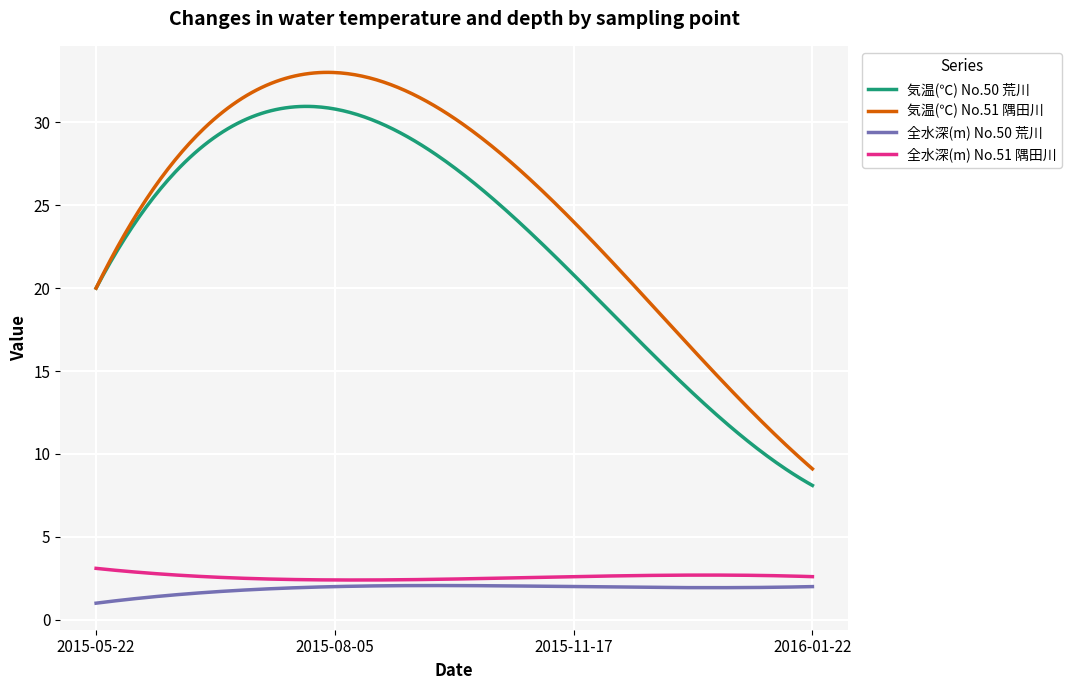

Which series has the largest total across all categories?

気温(℃) No.51 隅田川